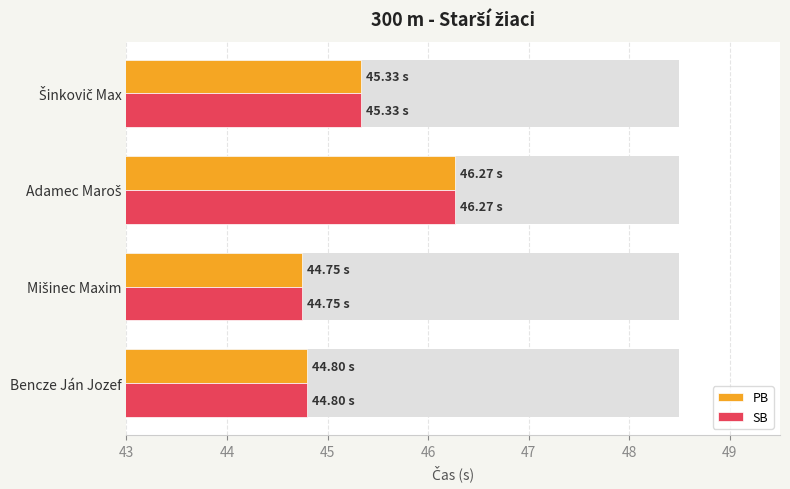

What is the average value of the SB series?

45.3